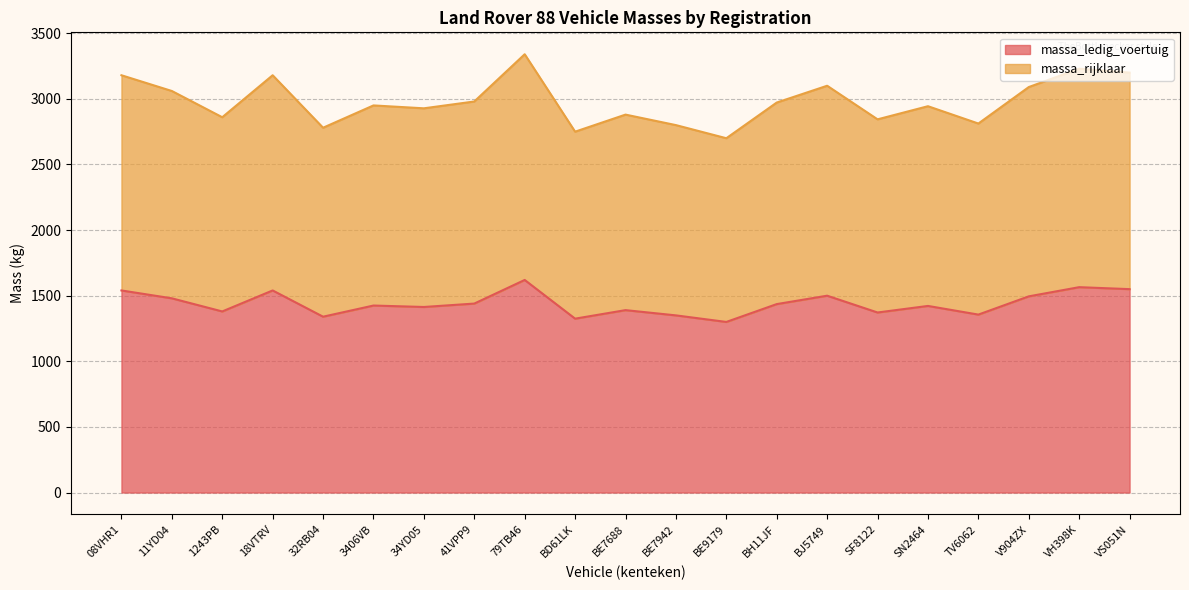

What is the label of the 1st point from the right?

VS051N